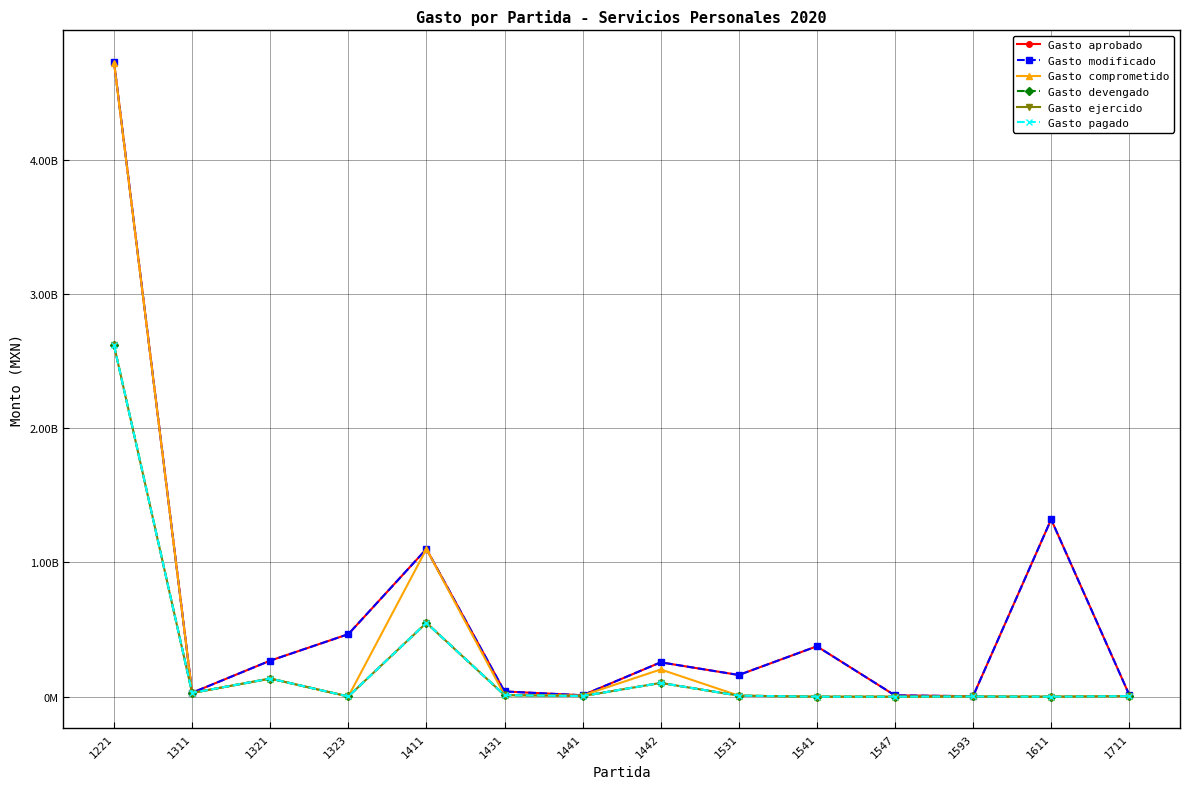

What is the sum of all Gasto aprobado values?

8783972299.0